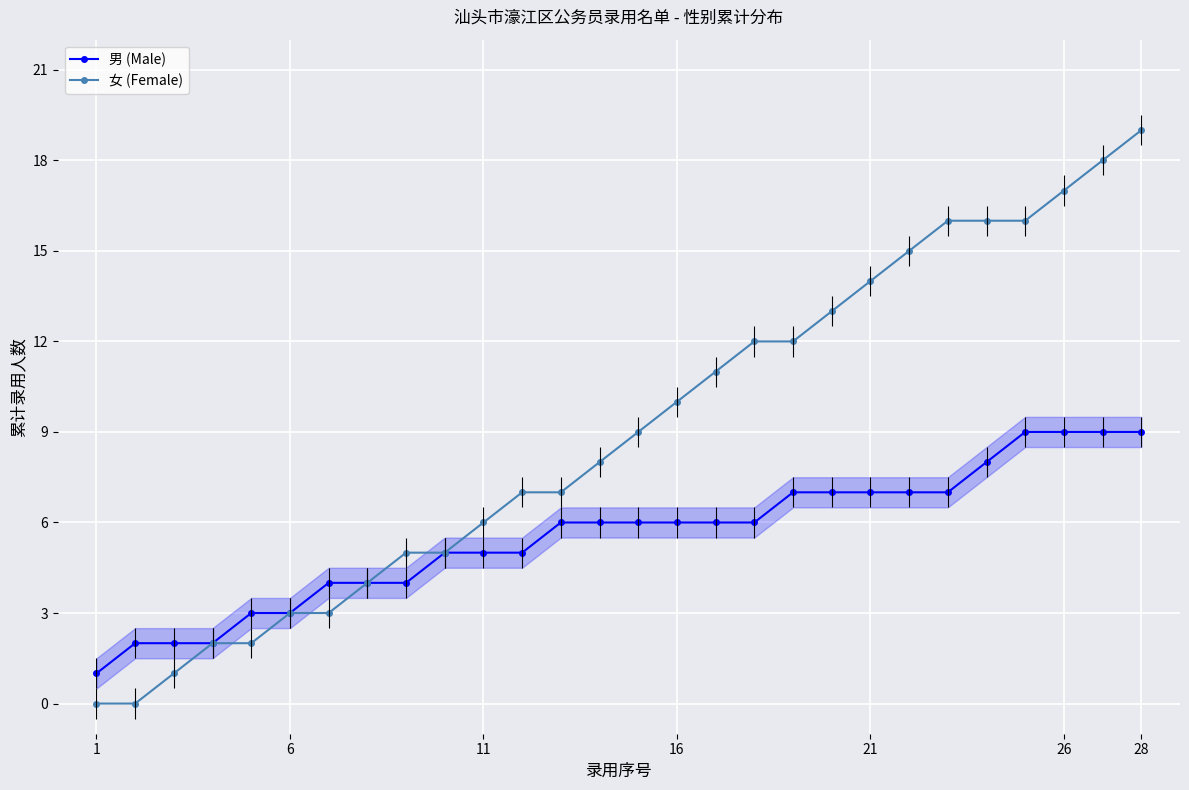

Which category has the highest value in the 女 (Female) series?

28